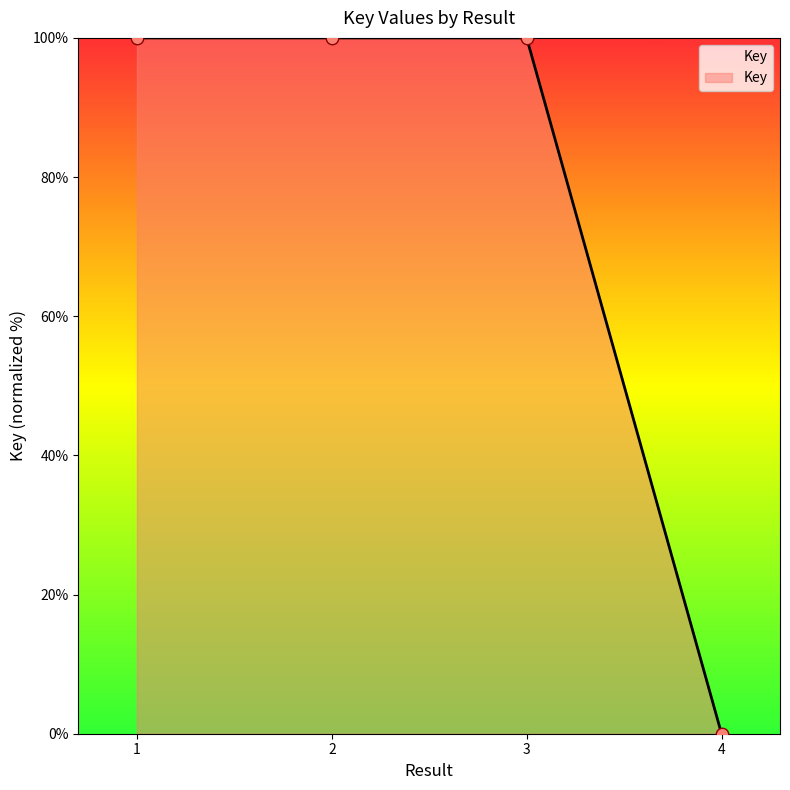

What is the greatest value displayed?

100.0